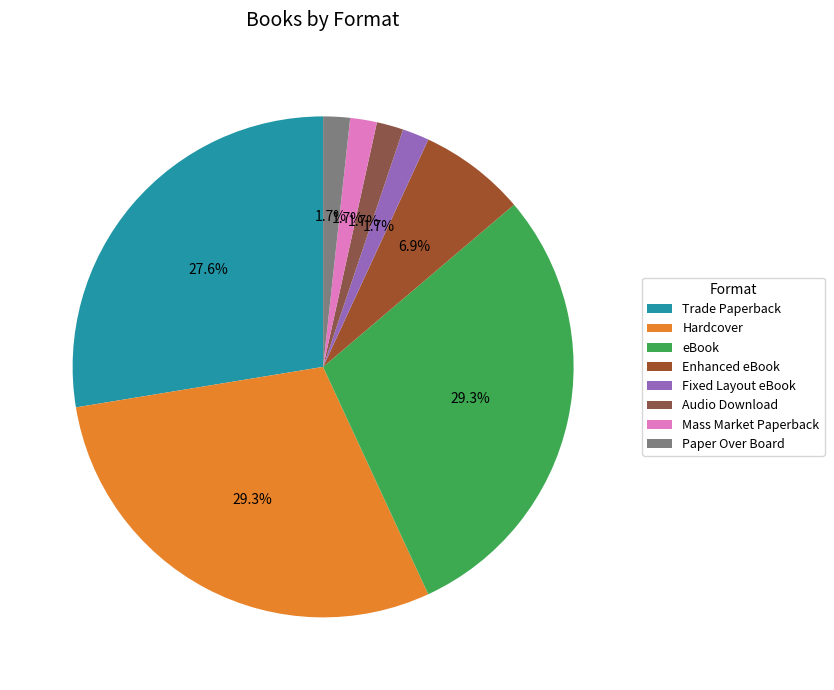

Does Trade Paperback account for over 50% of the chart?

No